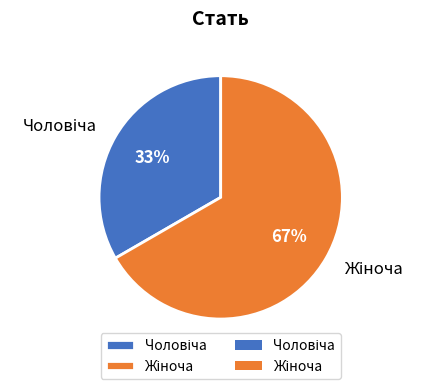

Does any single category account for the majority?

Yes